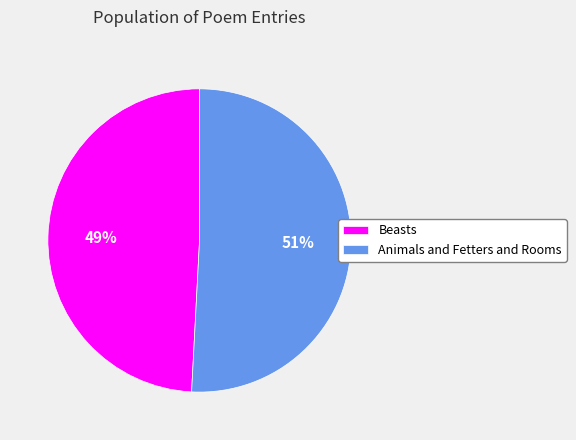

To the nearest percent, what is the average slice percentage?

50%